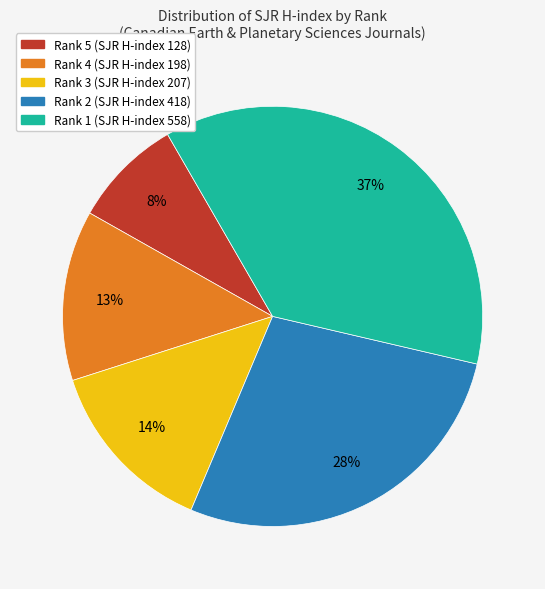

Is Rank 3 (SJR H-index 207) the majority of the pie?

No